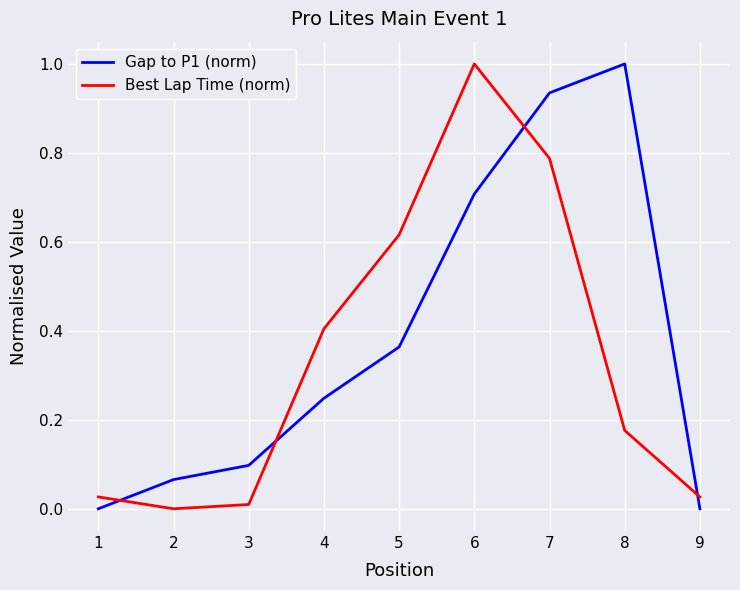

What is the maximum value for Gap to P1 (norm)?

1.0